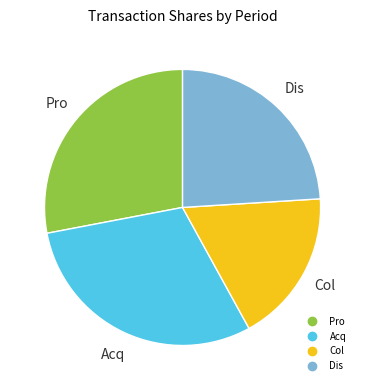

Is there a majority slice in this chart?

No